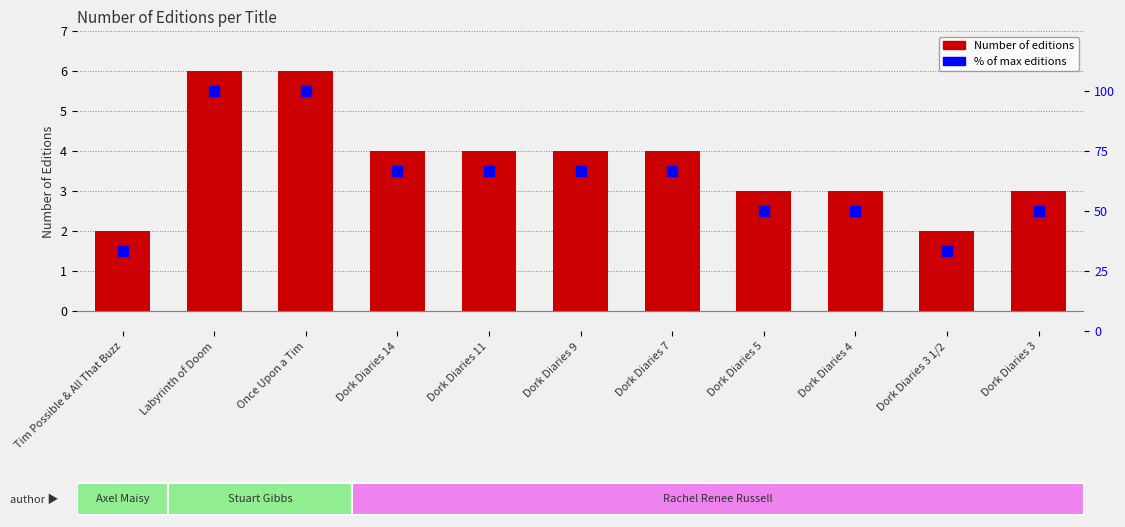

What are all the series names shown in the legend?

Number of Editions, % of max editions